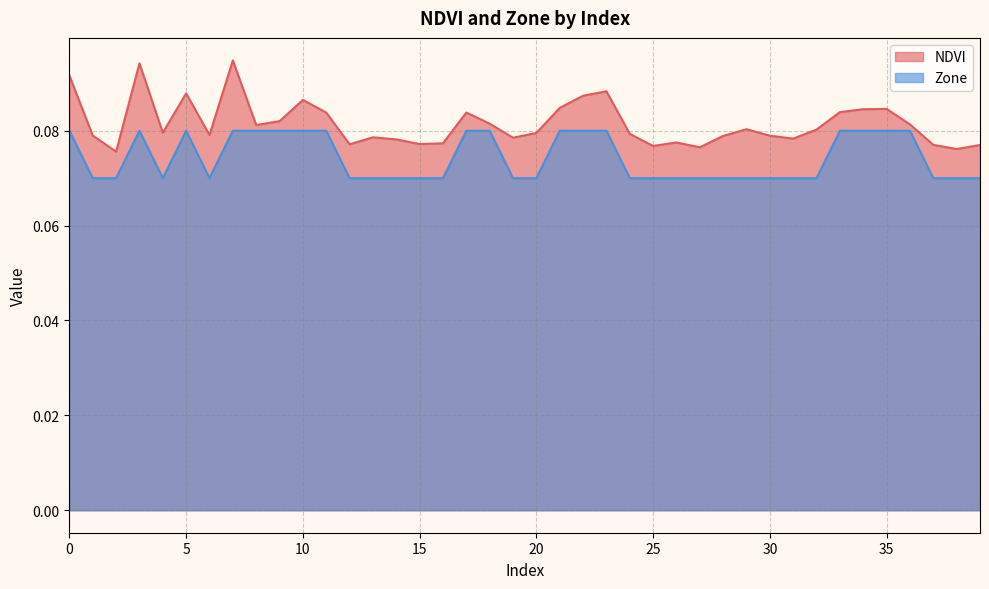

At which category is the sum across all series the highest?

7